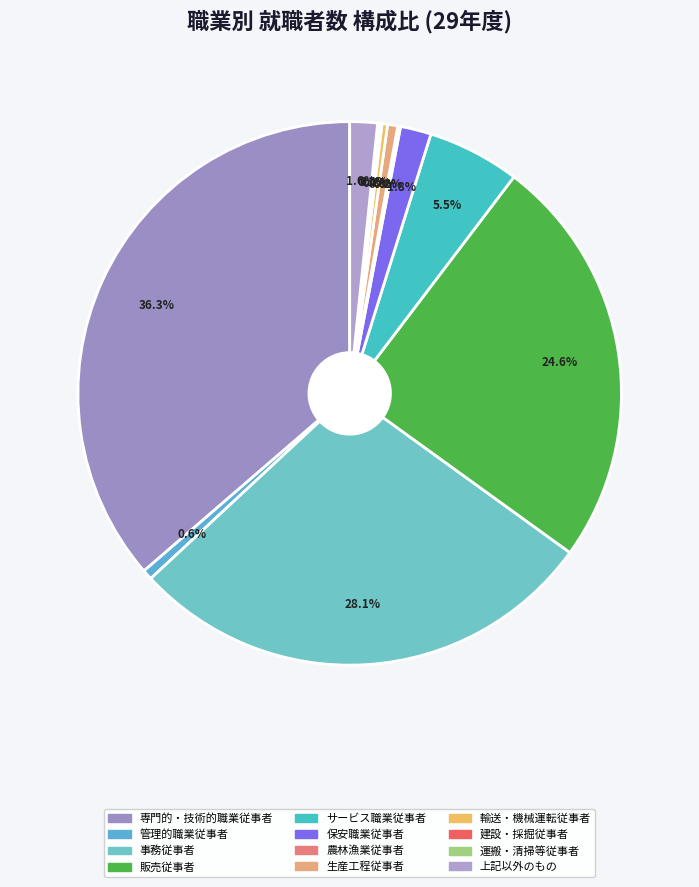

Which slice is the largest?

専門的・技術的職業従事者